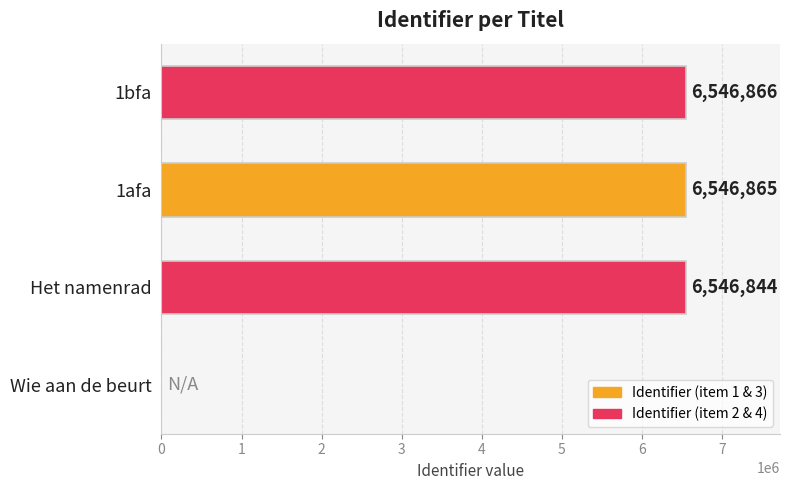

Reading top to bottom, what are all the values shown in this chart?

1bfa=6546866	1afa=6546865	Het namenrad=6546844	Wie aan de beurt=0